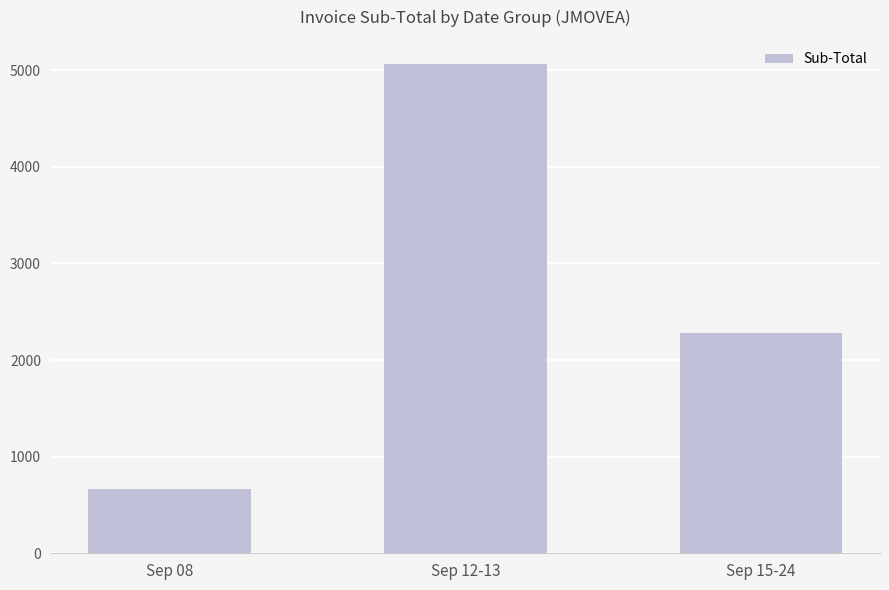

What is the label of the 3rd bar from the right?

Sep 08